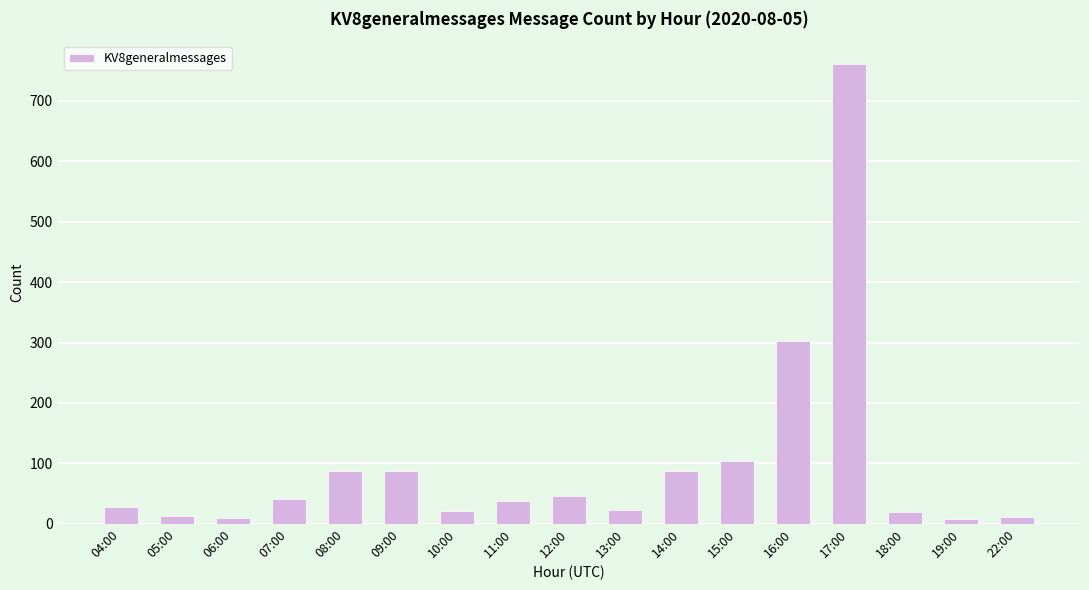

What is the label of the 6th bar from the left?

09:00